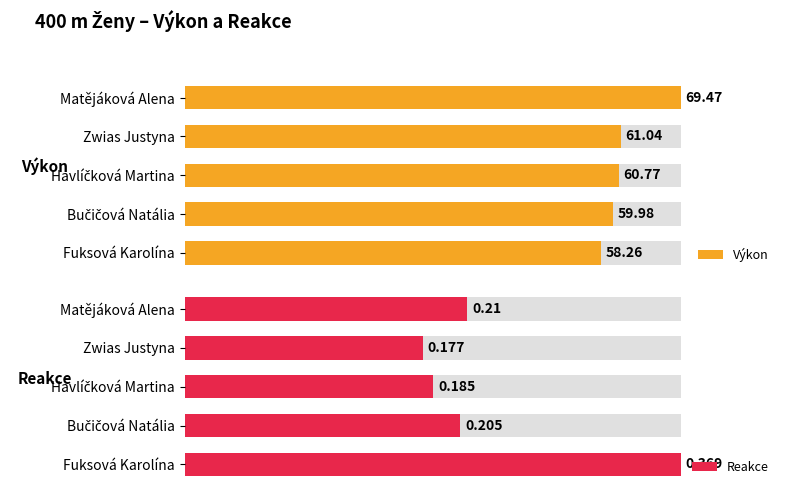

Are the bars horizontal?

Yes